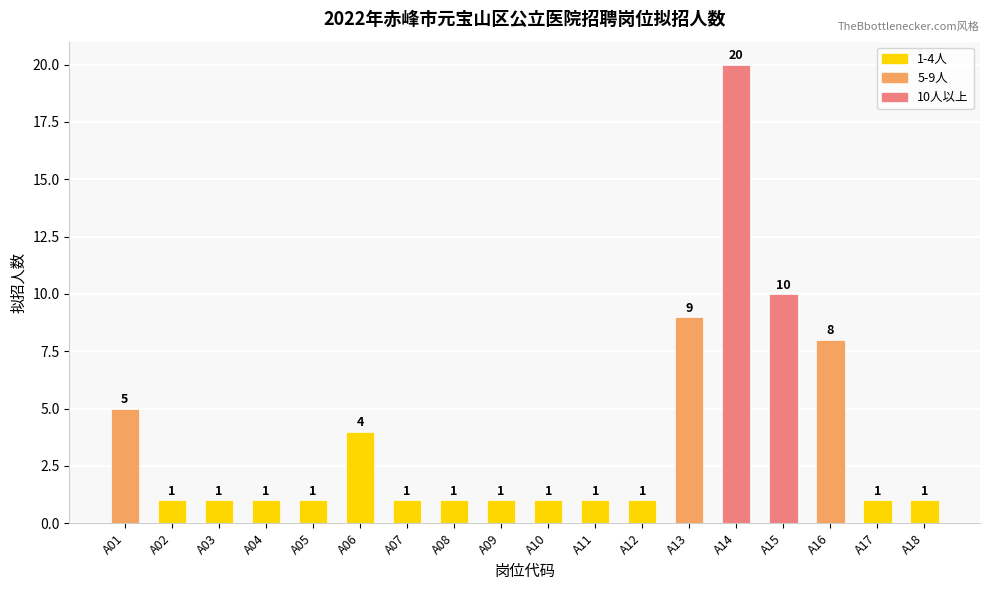

Read the value at A14, to the nearest 10.

20